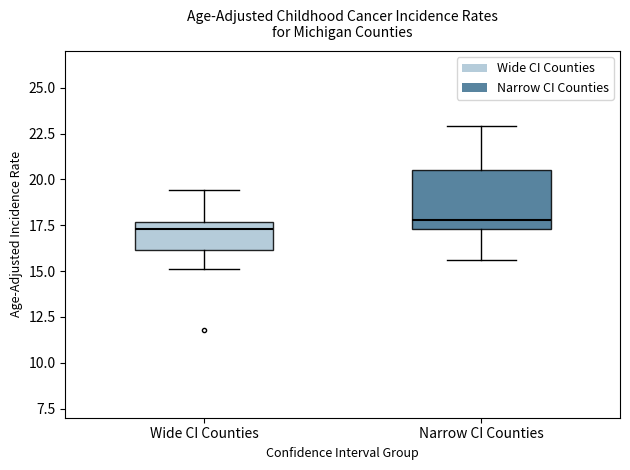

Where is the lower edge of the box for Narrow CI Counties on the y-axis? The values are not printed on the chart, so give them approximately, as read against the axis.

17.5